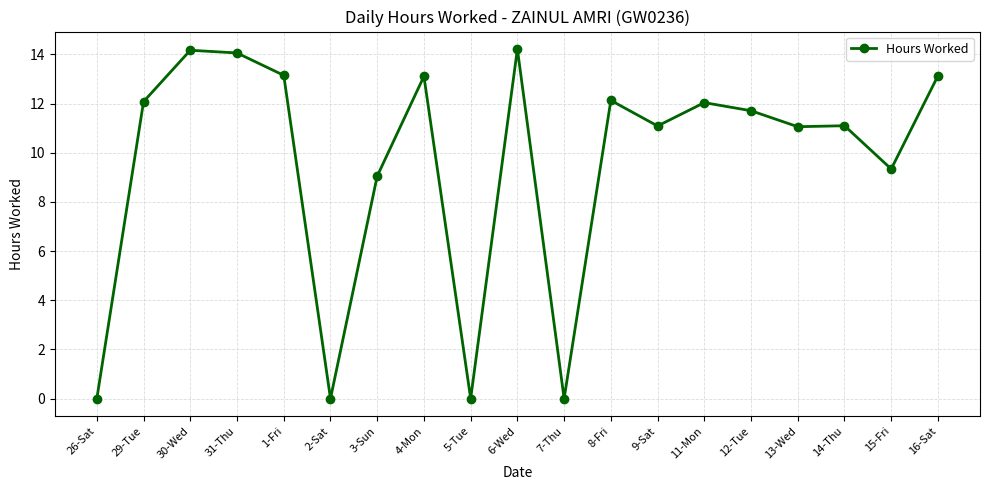

Is it true that the value at 12-Tue is 11.7?

True